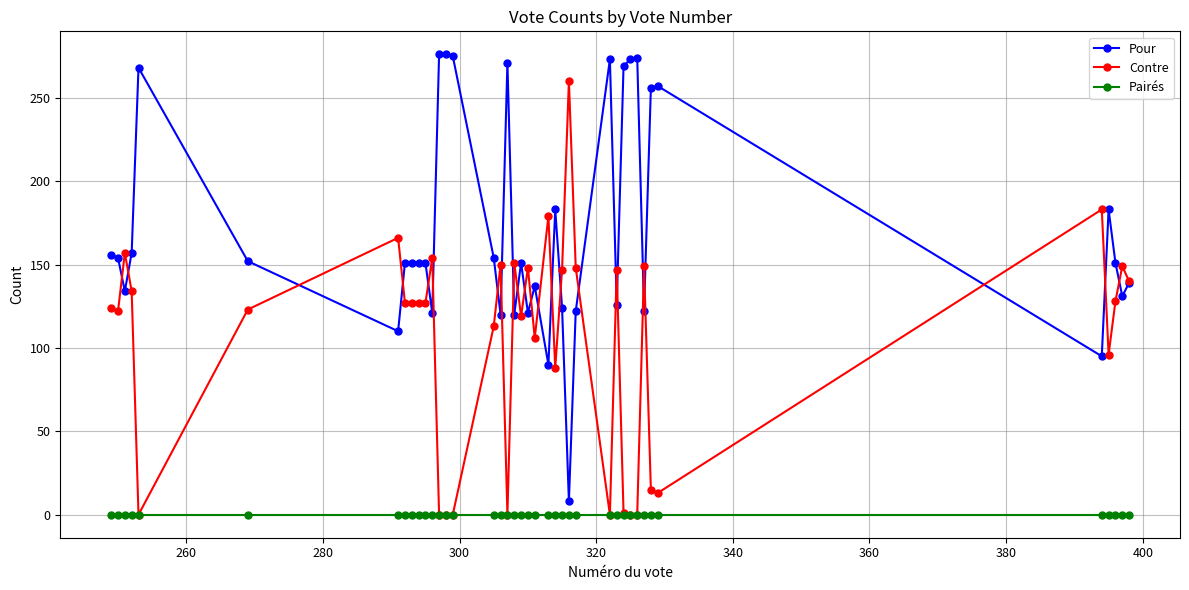

Rank the series by their average value, from highest to lowest.

Pour, Contre, Pairés